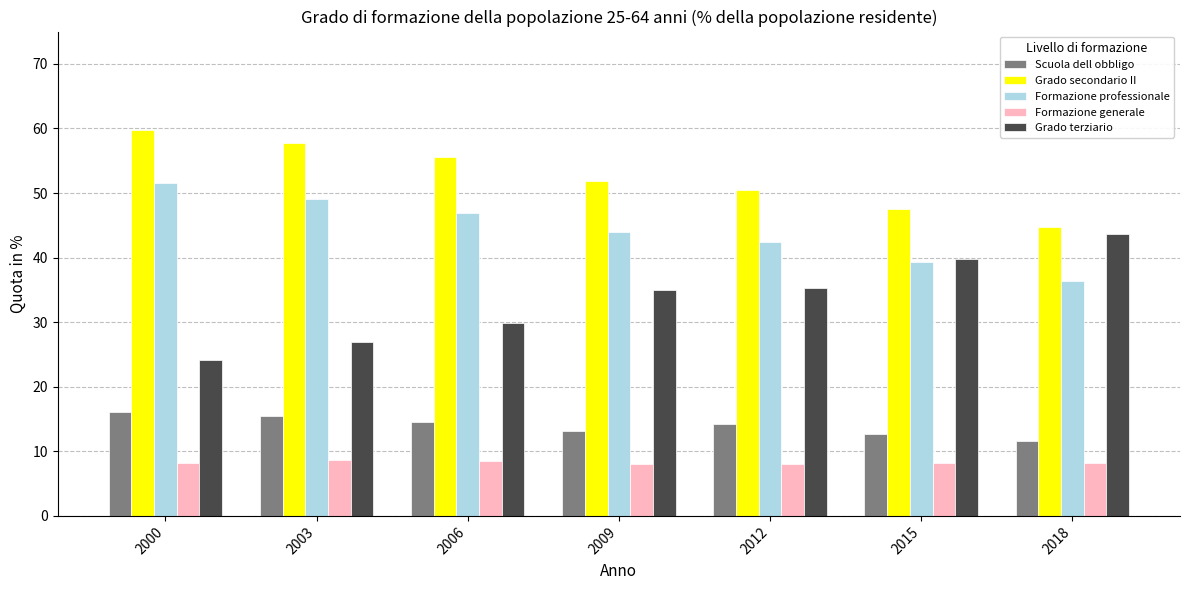

What is the approximate value of Formazione generale at 2009?

8.0